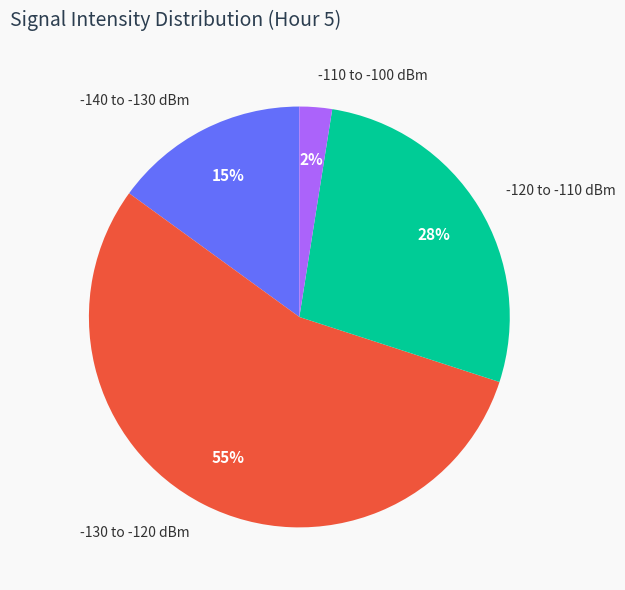

To the nearest percent, what is the average slice percentage?

25%